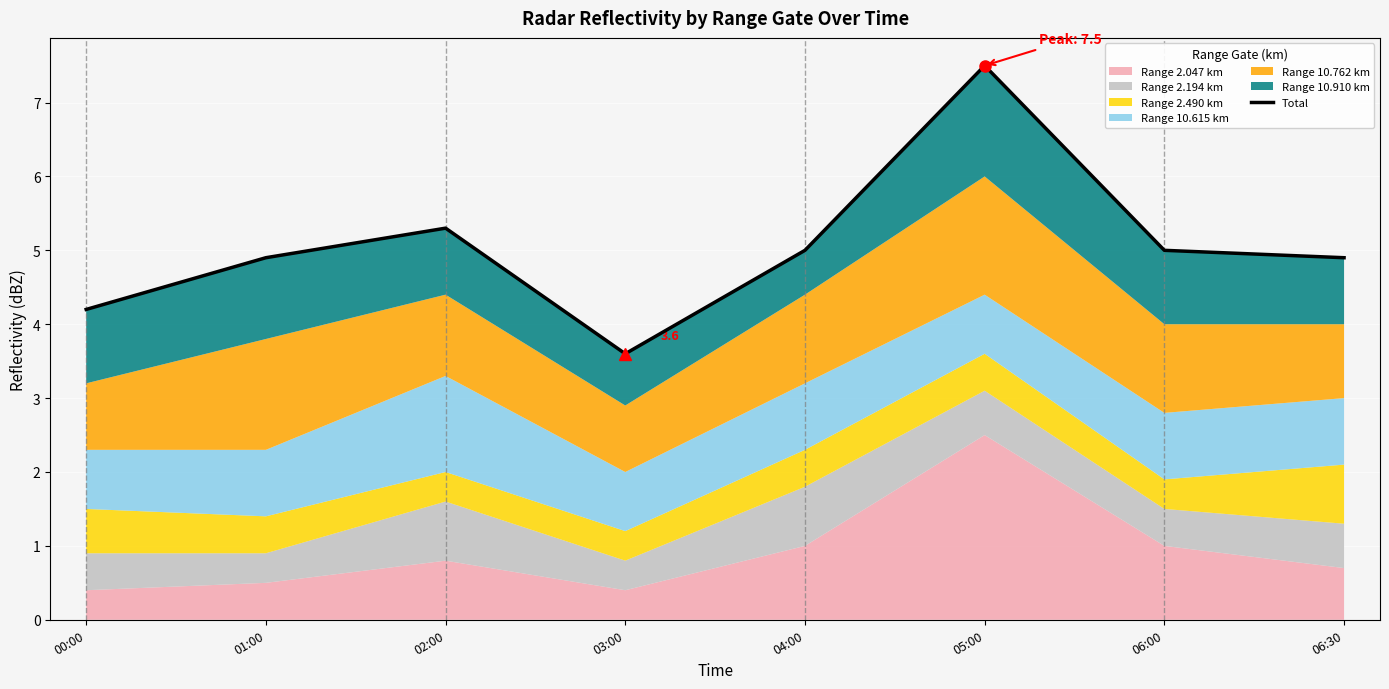

How many lines are shown in the chart?

1